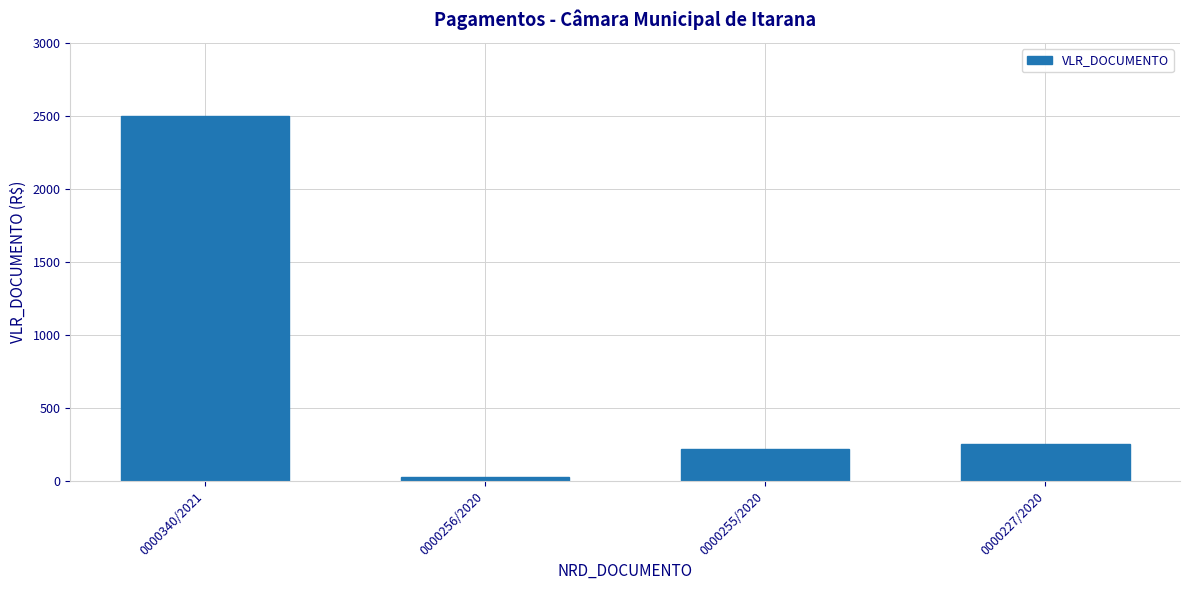

How many categories are shown in the chart?

4